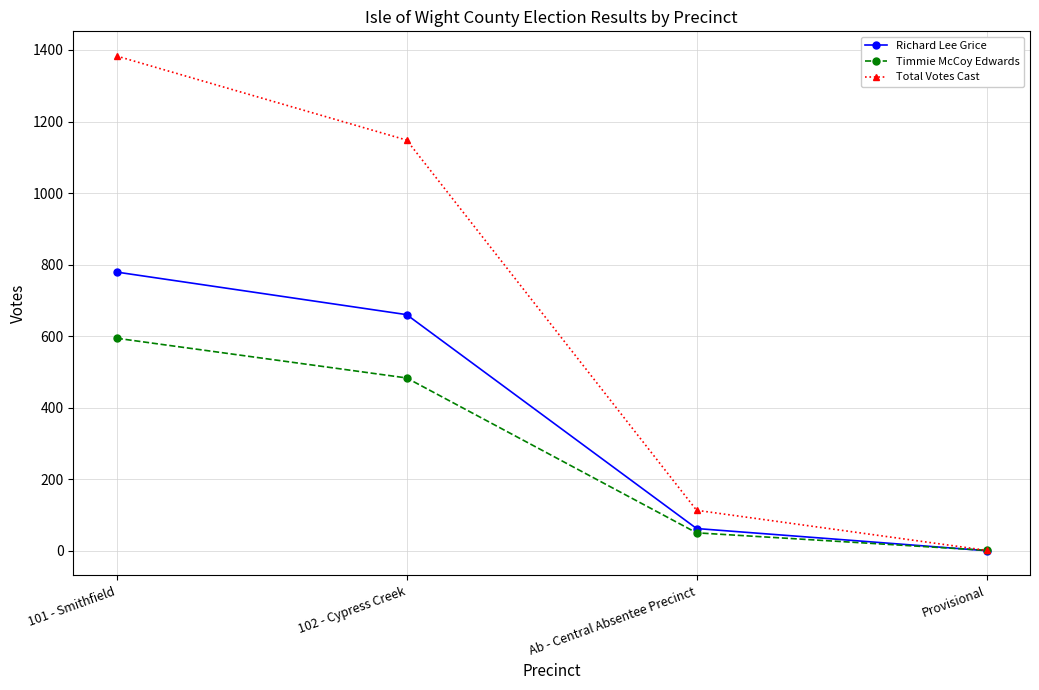

What is the spread (max minus min) of values at 101 - Smithfield?

789